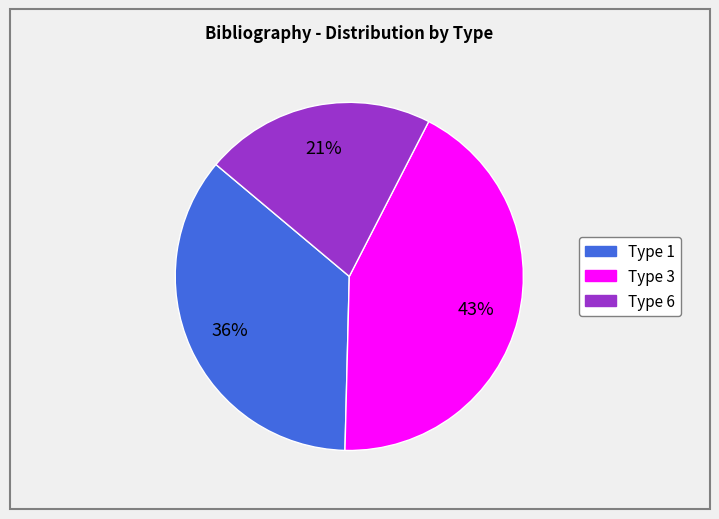

Is there a majority slice in this chart?

No